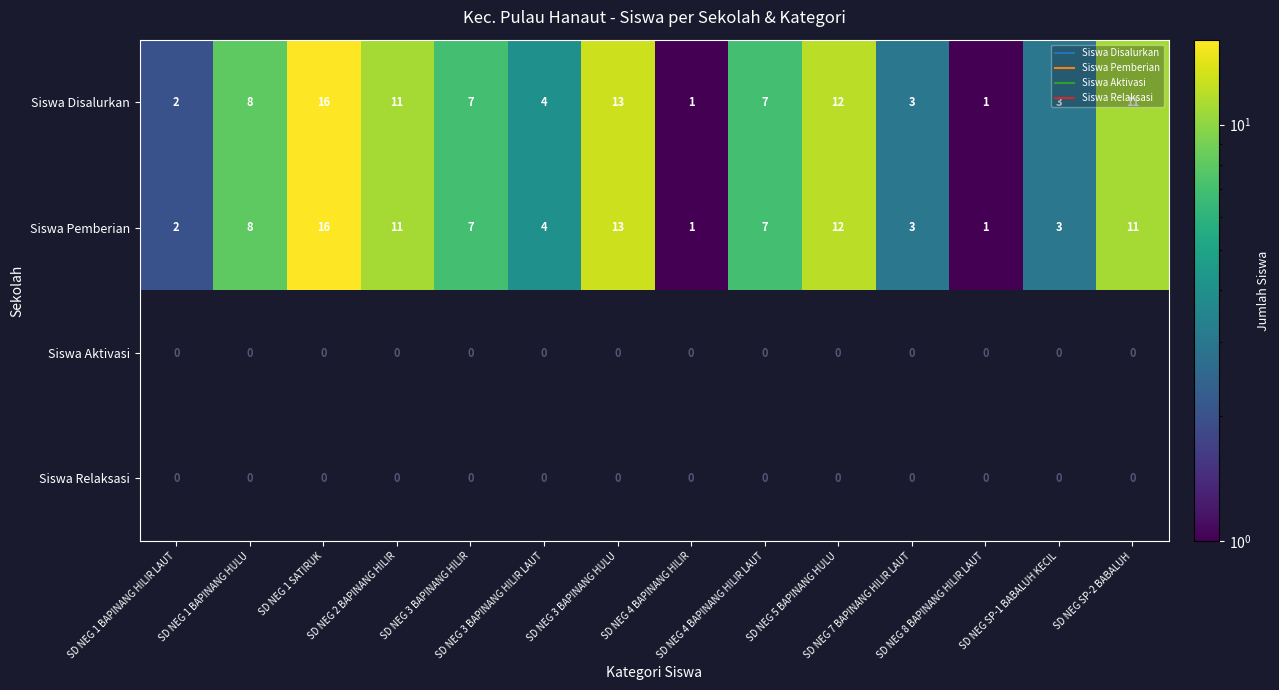

Rank the categories by Siswa Disalurkan value from lowest to highest.

SD NEG 4 BAPINANG HILIR, SD NEG 8 BAPINANG HILIR LAUT, SD NEG 1 BAPINANG HILIR LAUT, SD NEG 7 BAPINANG HILIR LAUT, SD NEG SP-1 BABALUH KECIL, SD NEG 3 BAPINANG HILIR LAUT, SD NEG 3 BAPINANG HILIR, SD NEG 4 BAPINANG HILIR LAUT, SD NEG 1 BAPINANG HULU, SD NEG 2 BAPINANG HILIR, SD NEG SP-2 BABALUH, SD NEG 5 BAPINANG HULU, SD NEG 3 BAPINANG HULU, SD NEG 1 SATIRUK